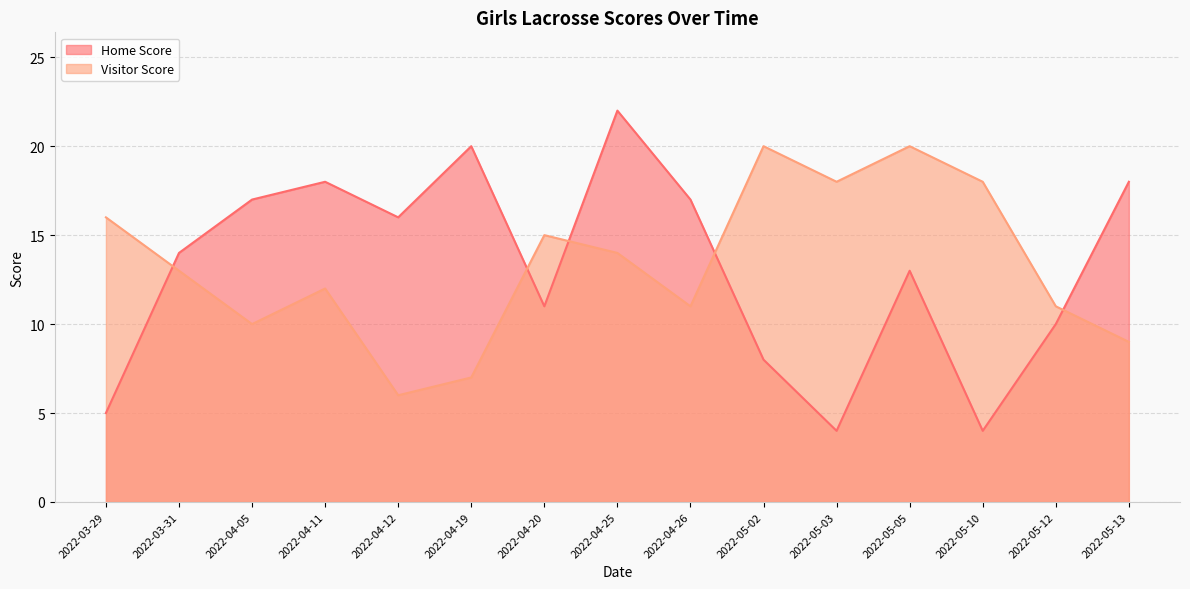

What is the total value across all series at 2022-04-12?

22